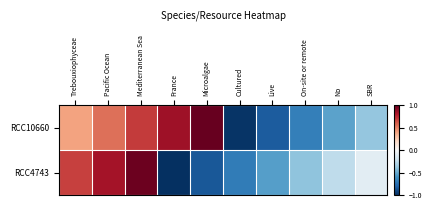

At On-site or remote, list the series in order from largest to smallest.

RCC4743, RCC10660